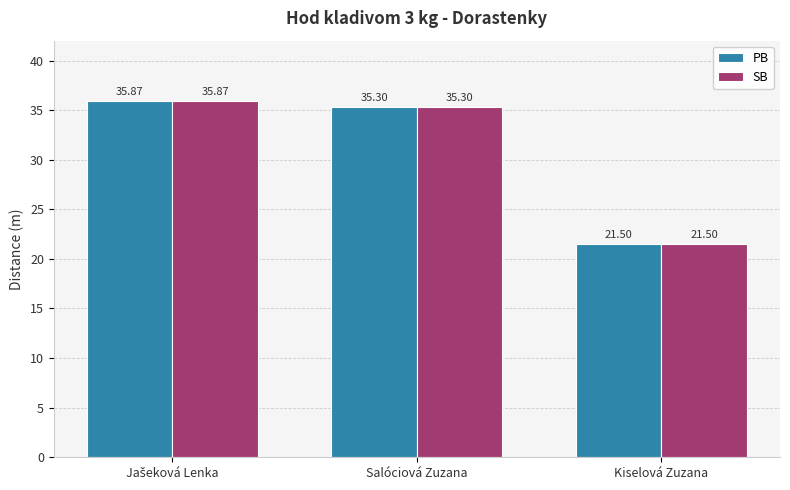

At which label is PB closest to 28?

Kiselová Zuzana